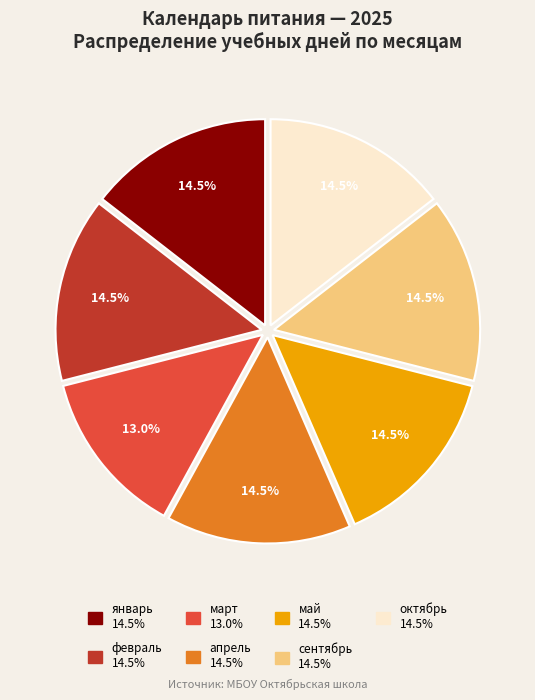

How many slices are in this pie chart?

7